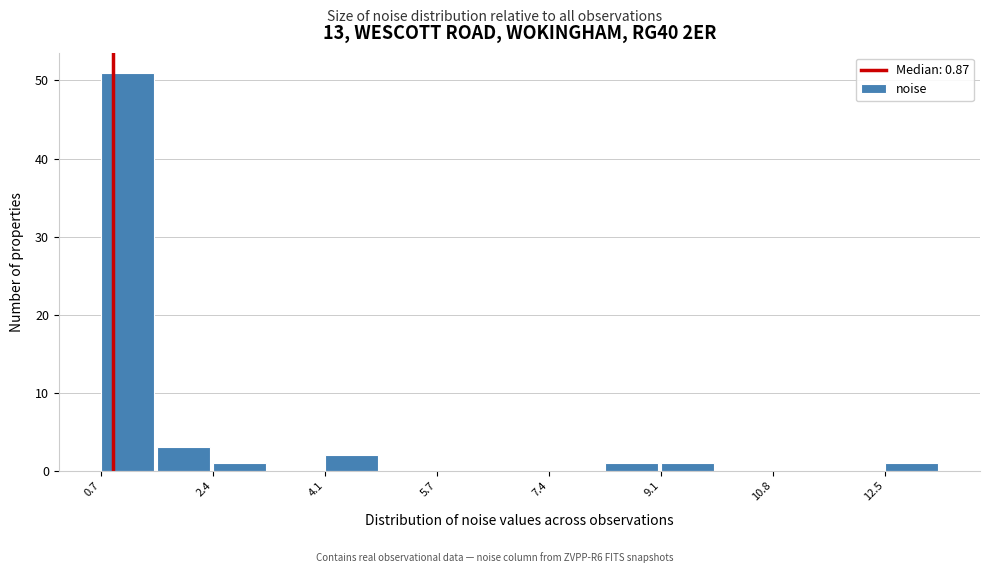

Reading left to right, transcribe this chart: for each bar, give the range it covers on the x-axis and its height. Neither the bar edges nor the heights are printed on the chart, so give them approximately, as read against the axes.

0.6 to 1.6: 51
1.6 to 2.4: 3
2.4 to 3.2: 1
3.2 to 4.0: 0
4.0 to 5.0: 2
5.0 to 5.8: 0
5.8 to 6.6: 0
6.6 to 7.4: 0
7.4 to 8.2: 0
8.2 to 9.2: 1
9.2 to 10.0: 1
10.0 to 10.8: 0
10.8 to 11.6: 0
11.6 to 12.6: 0
12.6 to 13.4: 1